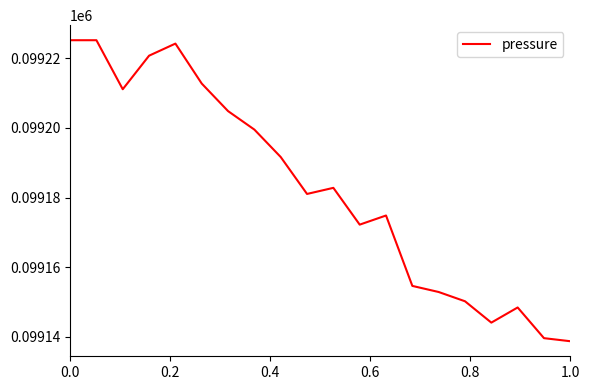

Does the chart have visible grid lines?

No